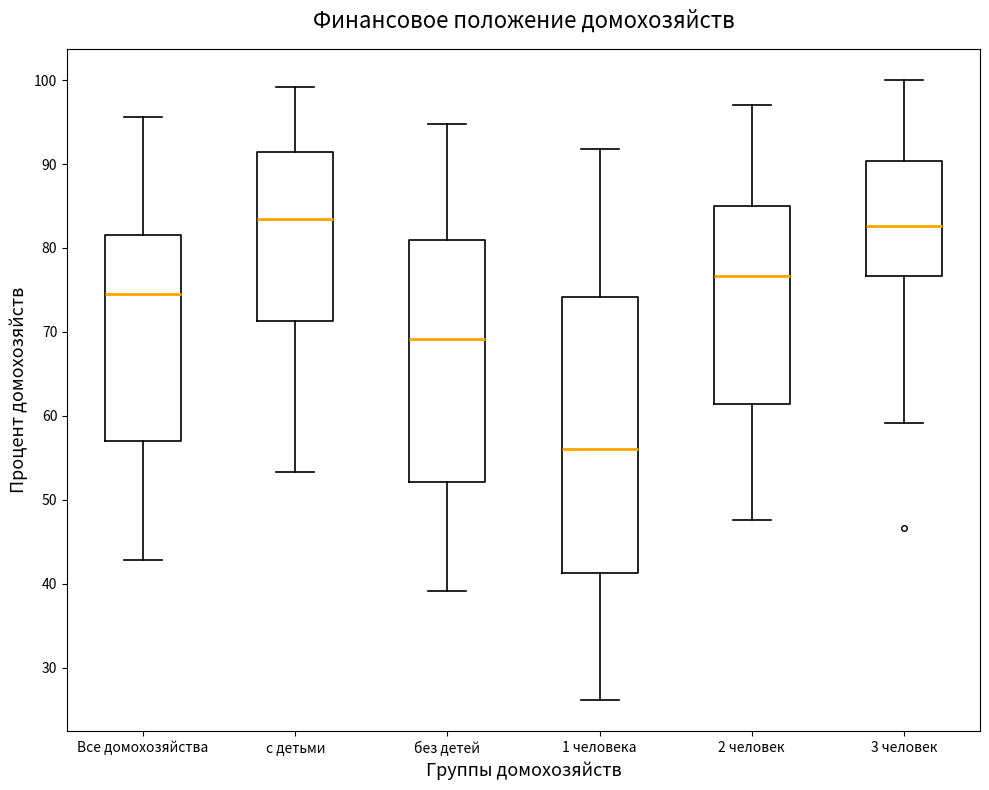

Where is the lower edge of the box for 1 человека on the y-axis? The values are not printed on the chart, so give them approximately, as read against the axis.

41